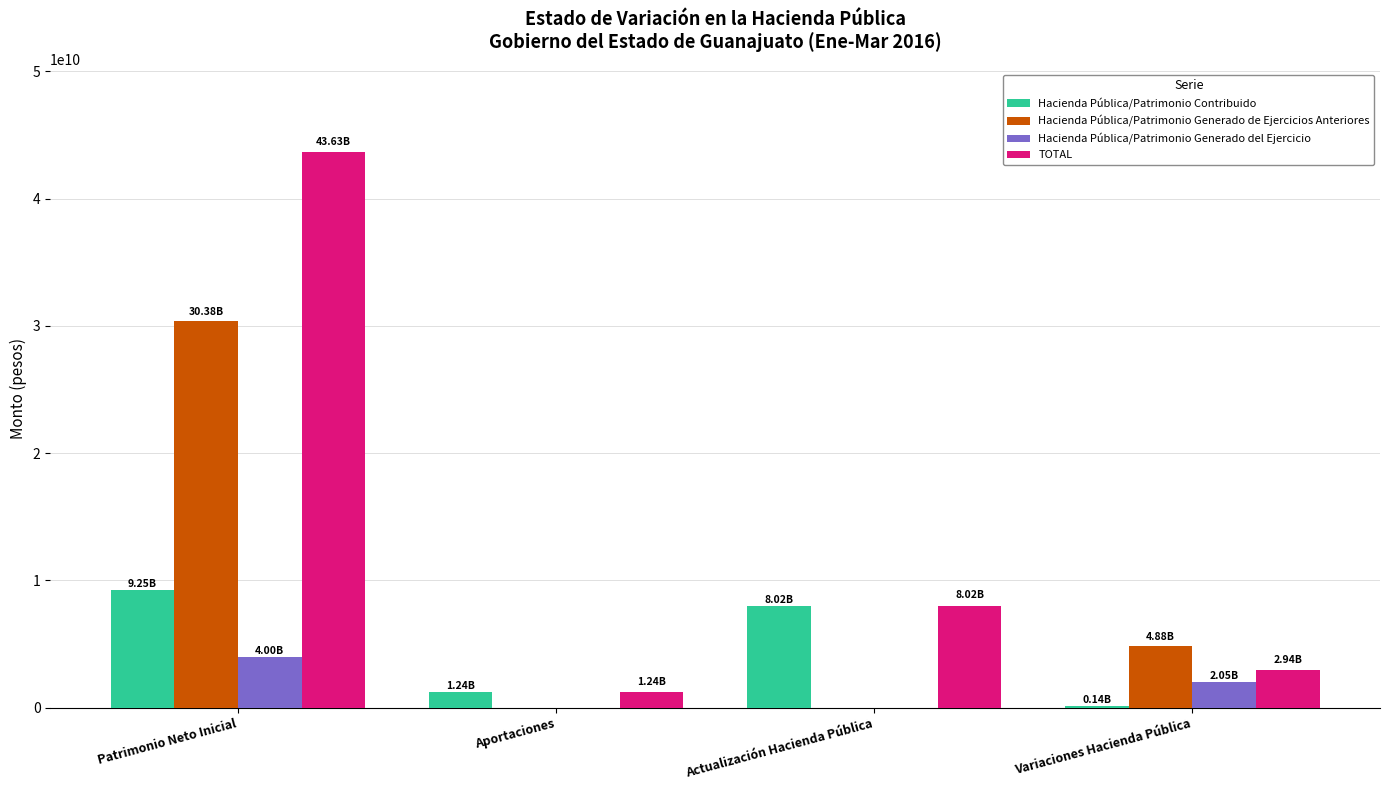

What is the sum of the Hacienda Pública/Patrimonio Contribuido values at Patrimonio Neto Inicial and Aportaciones?

10488172271.2